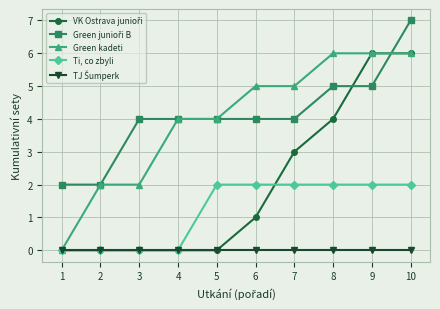

What value does the Green kadeti series have at 8?

6